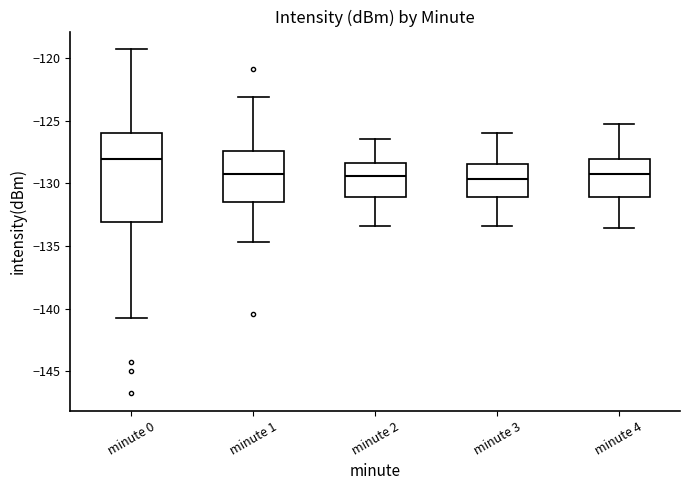

Where does the median line of the box for minute 2 sit on the y-axis? The values are not printed on the chart, so give them approximately, as read against the axis.

-129.5